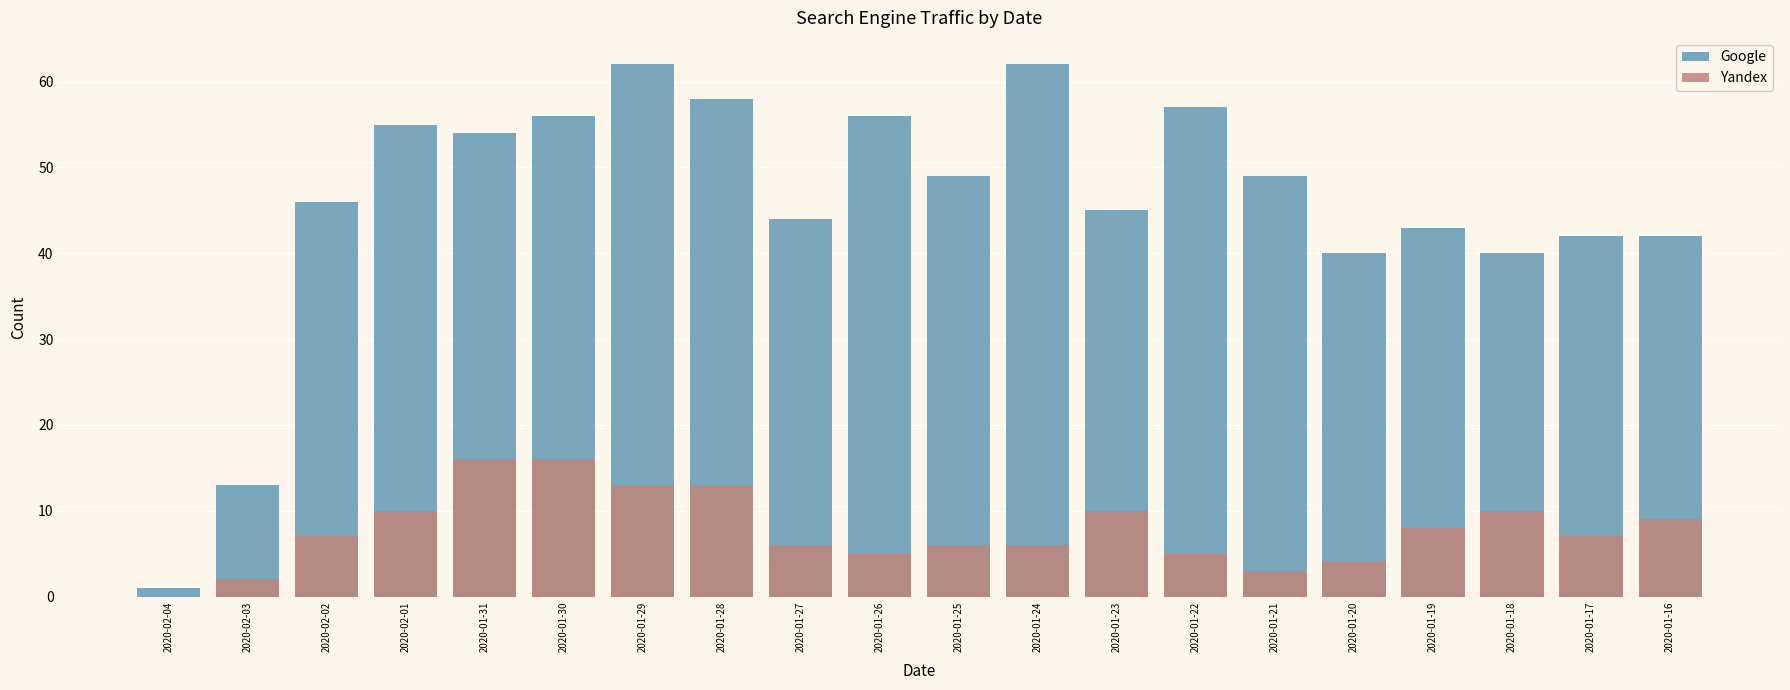

Is it true that Google equals 20 at 2020-01-22?

False